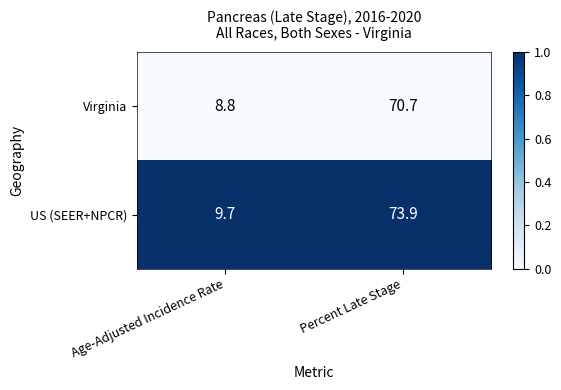

What is the spread (max minus min) of values at Age-Adjusted Incidence Rate?

0.9